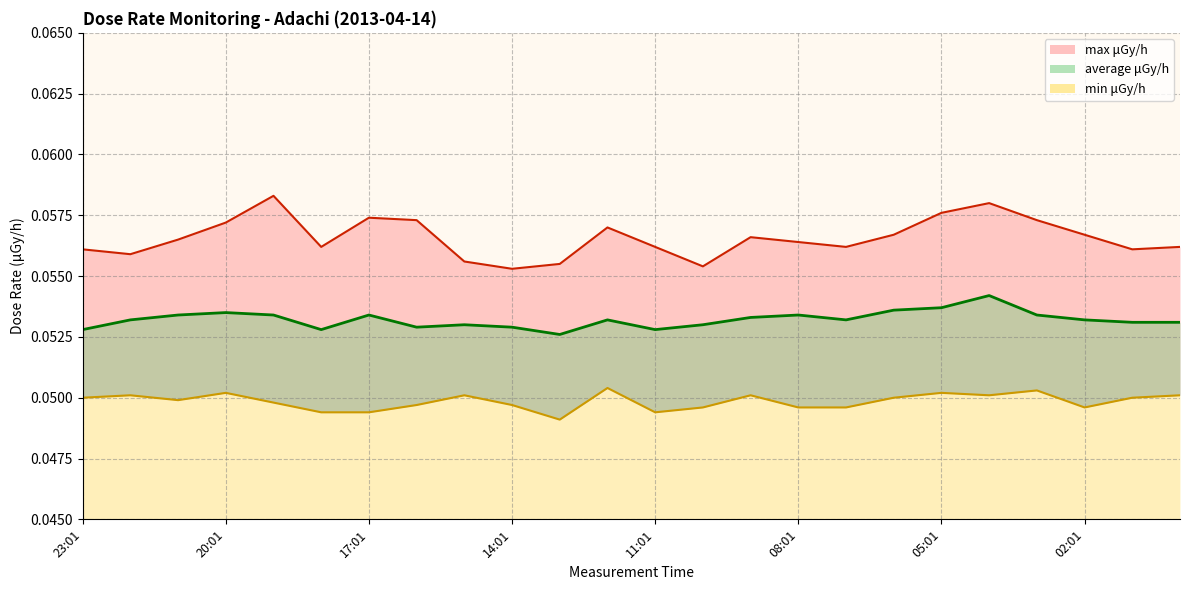

Is it true that min equals 0.0 at 02:01?

True